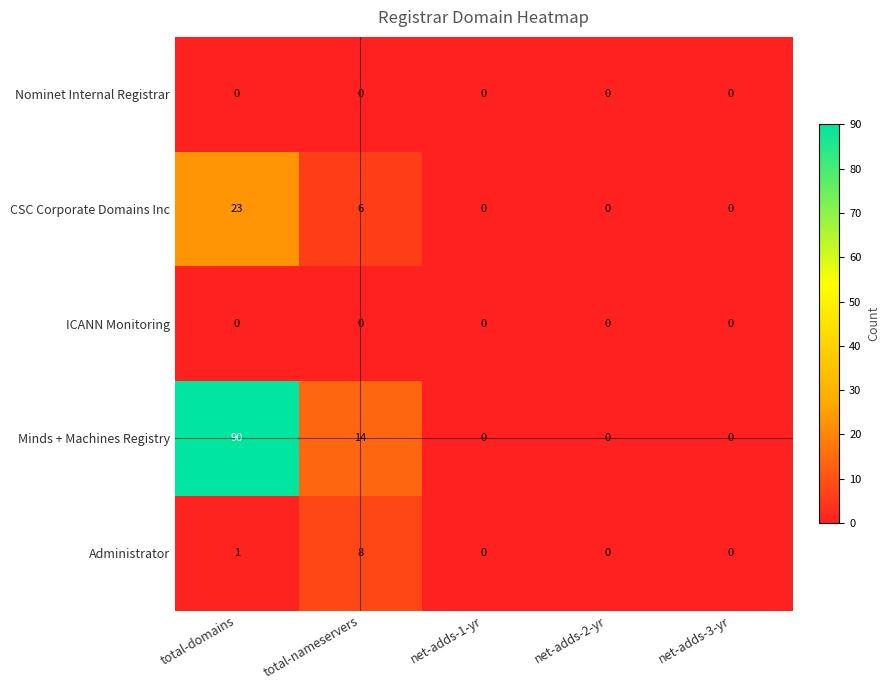

Which label corresponds to the largest value in the chart?

total-domains